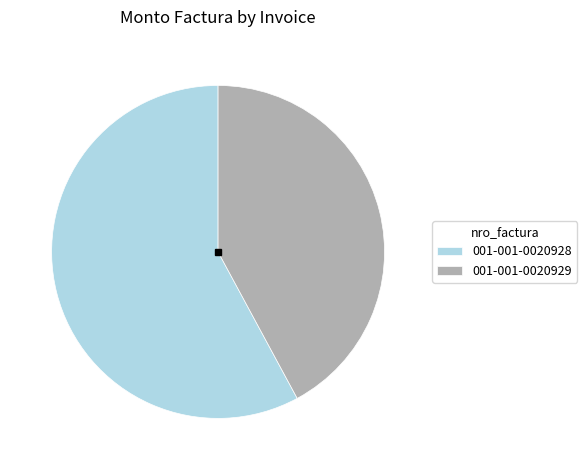

Count the number of slices in the pie.

2